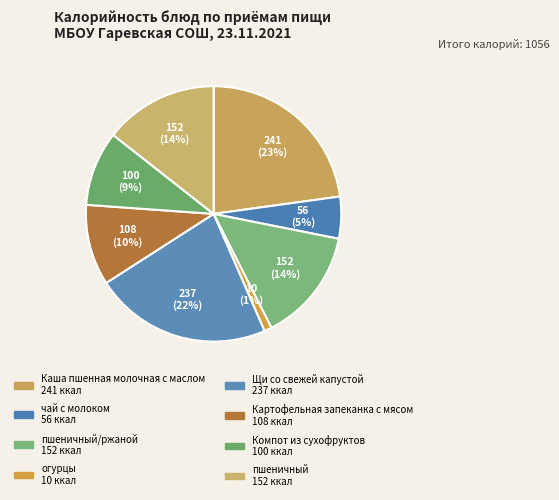

How many slices are in this pie chart?

8